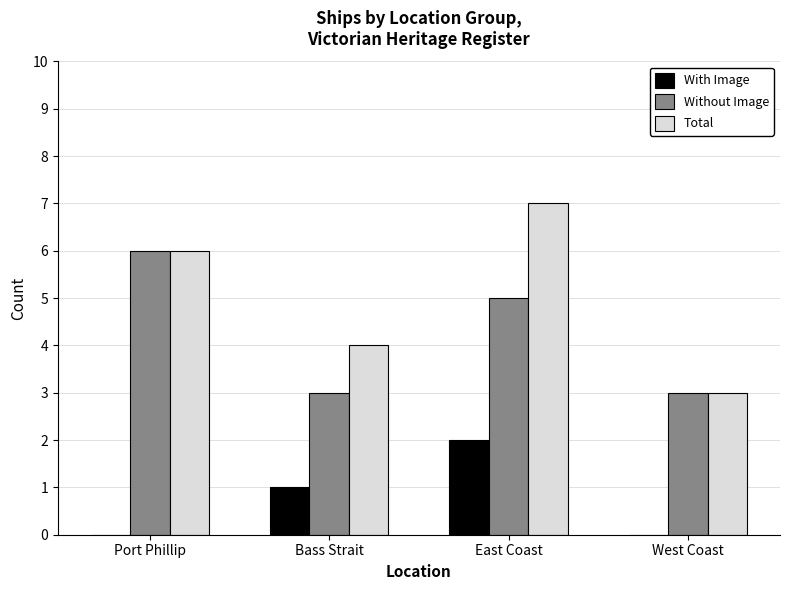

Count the Without Image values in the range 3 to 6.

4